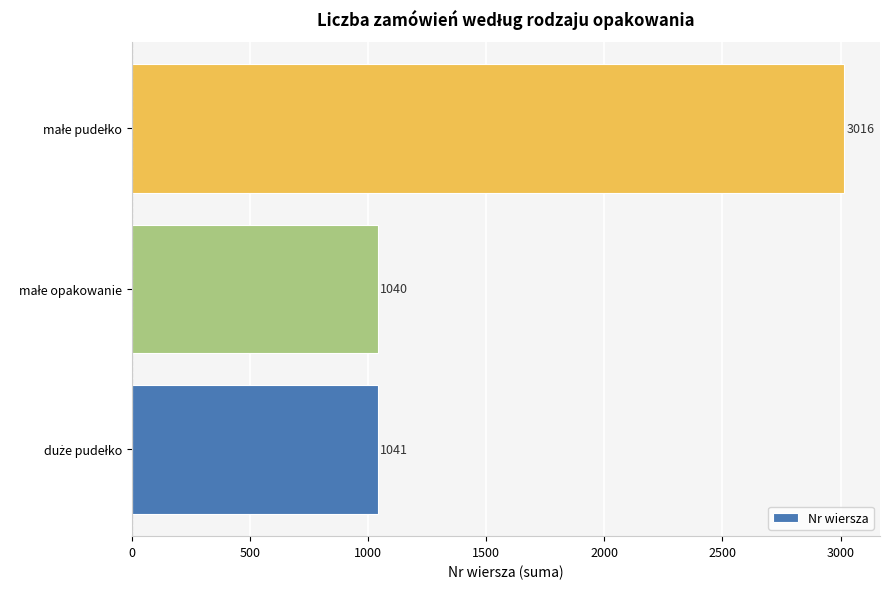

What is the sum of all values?

5097